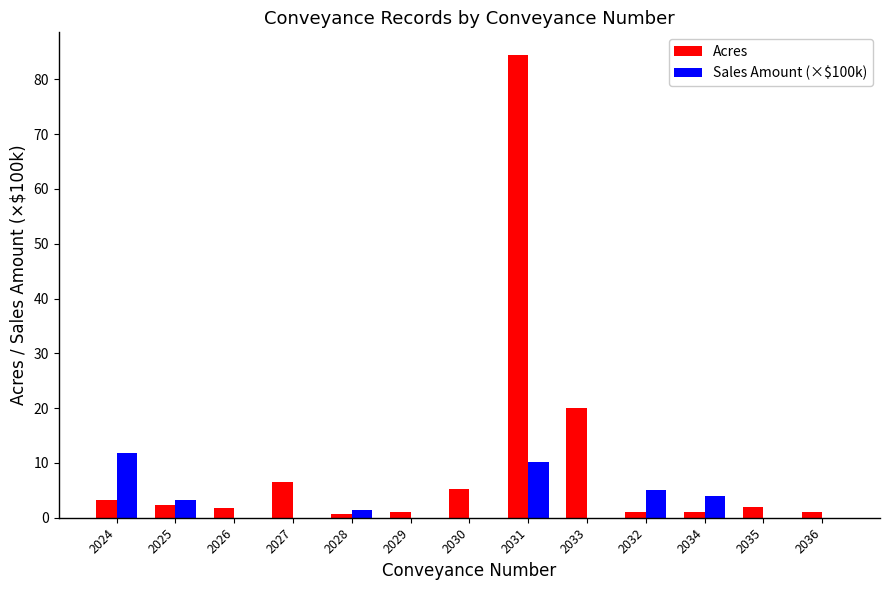

The value of Sales Amount (×$100k) at 2024 is 3.3. True or false?

False